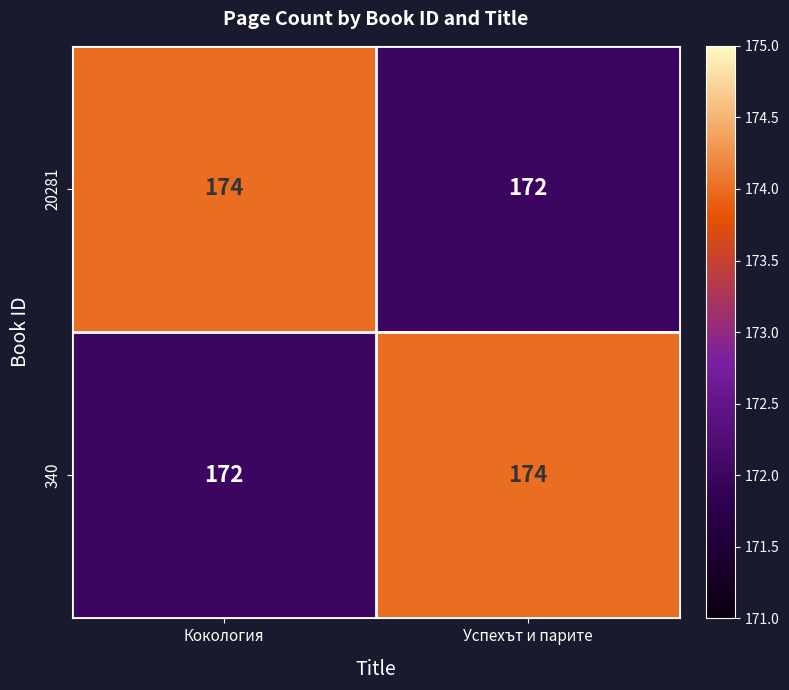

What is the minimum value for 340?

172